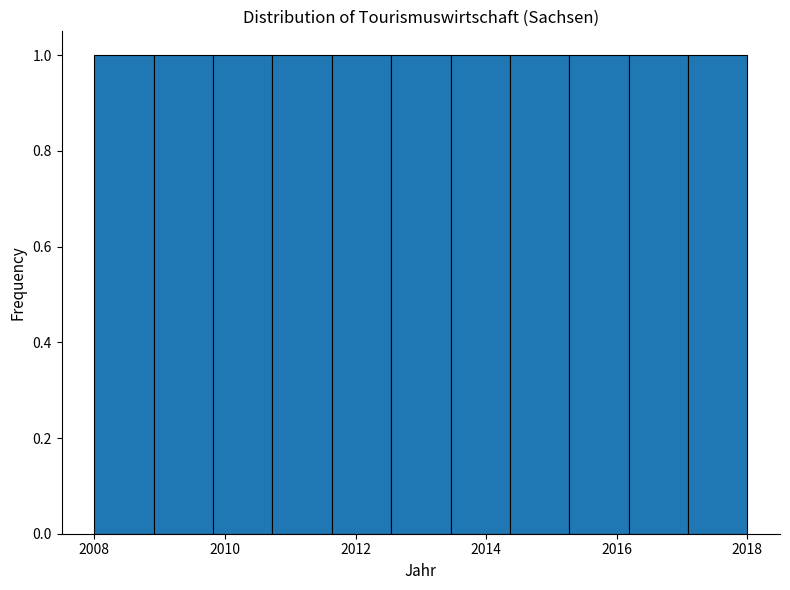

Reading left to right, transcribe this chart: for each bar, give the range it covers on the x-axis and its height. Neither the bar edges nor the heights are printed on the chart, so give them approximately, as read against the axes.

2008.0 to 2009.0: 1
2009.0 to 2009.8: 1
2009.8 to 2010.8: 1
2010.8 to 2011.6: 1
2011.6 to 2012.6: 1
2012.6 to 2013.4: 1
2013.4 to 2014.4: 1
2014.4 to 2015.2: 1
2015.2 to 2016.2: 1
2016.2 to 2017.0: 1
2017.0 to 2018.0: 1